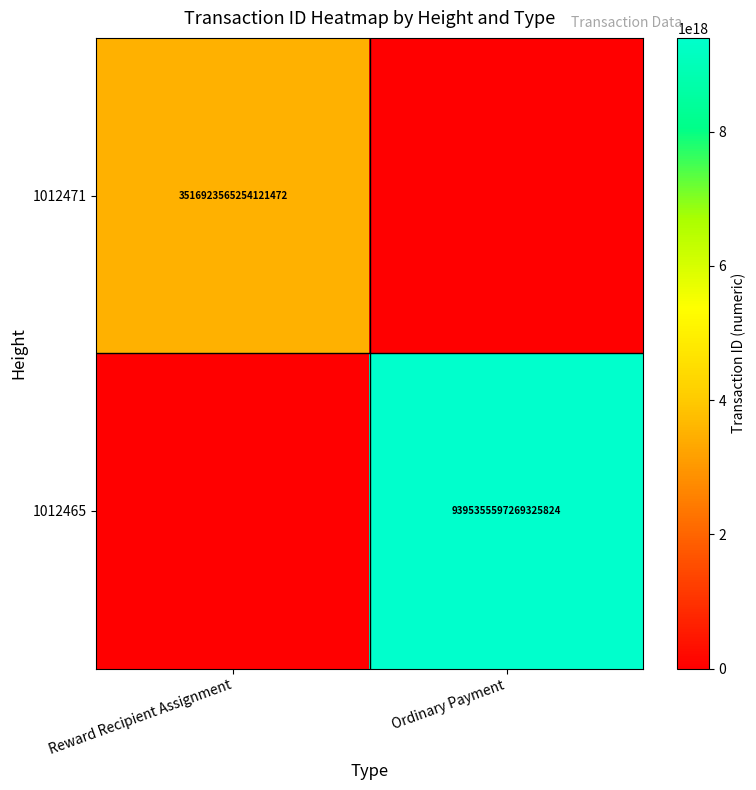

What is the maximum value shown in the chart?

9395355597269325824